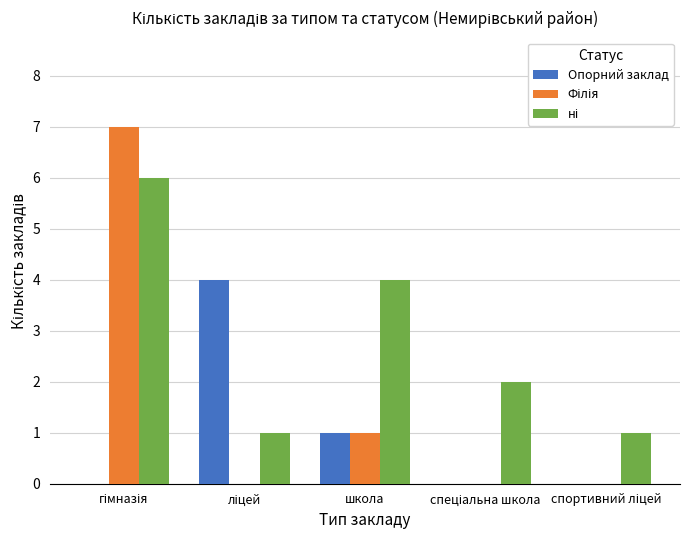

What is the total value across all series at школа?

6